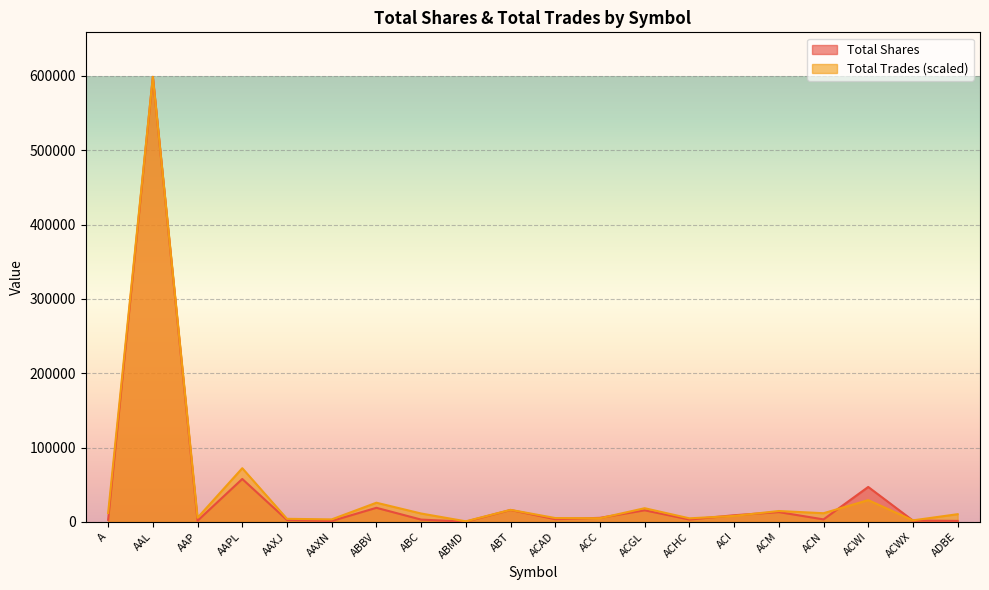

How many values in the Total Shares series are below 3789?

10